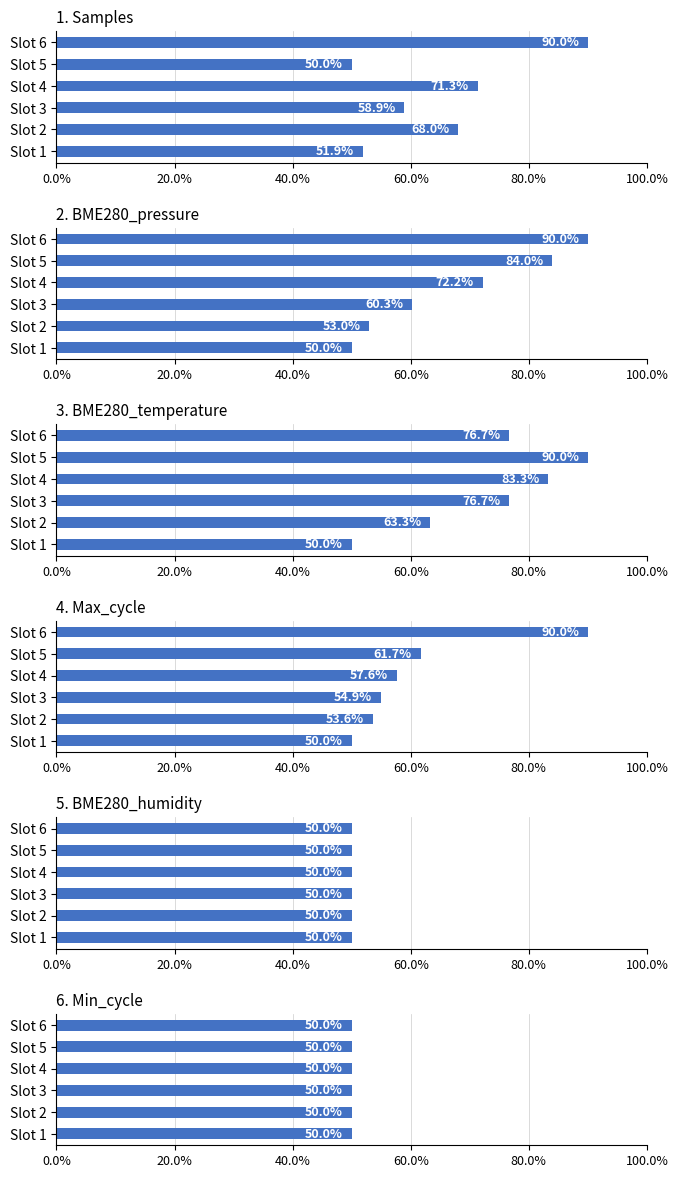

Which series has the widest spread of values?

Samples